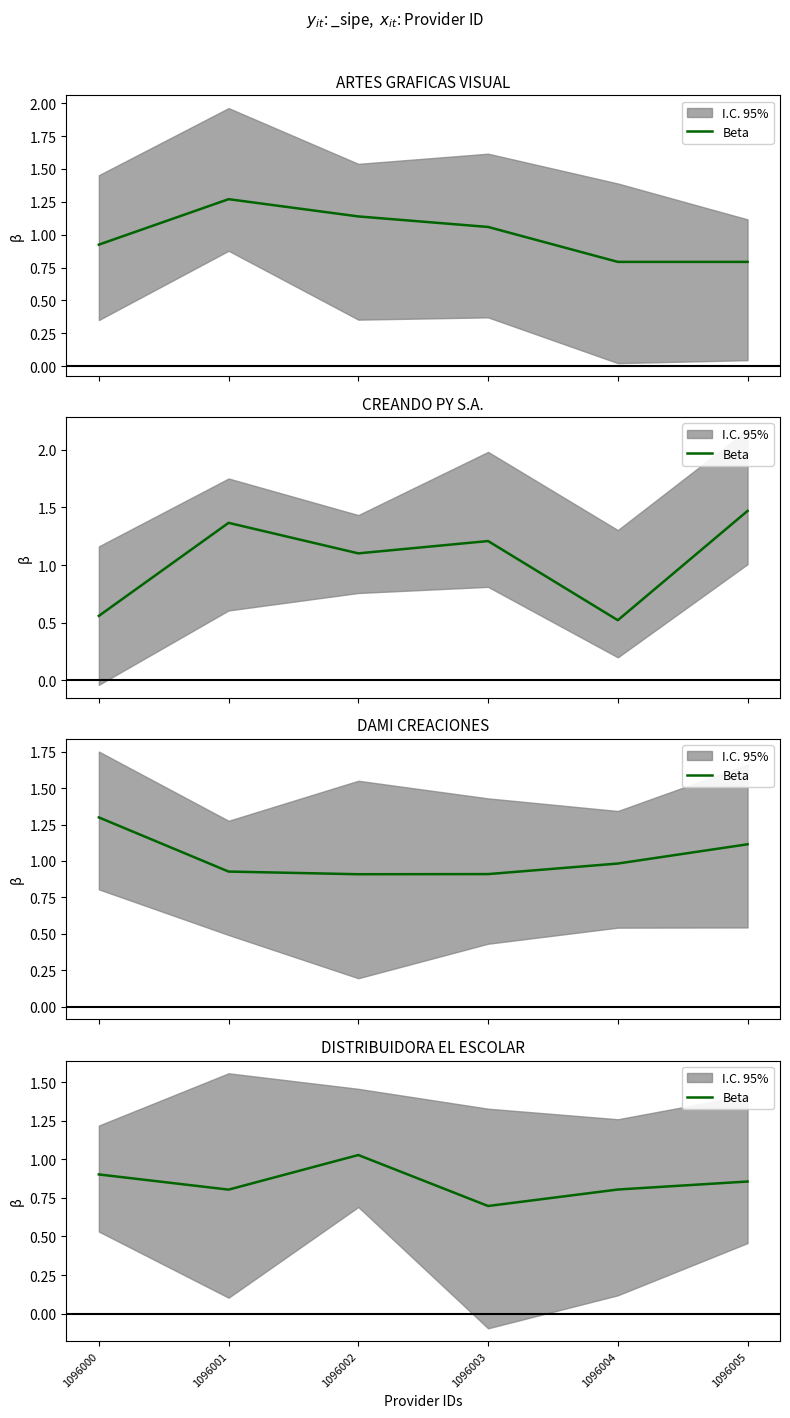

How many interior local valleys (lower than both neighbors) does the data have?

2